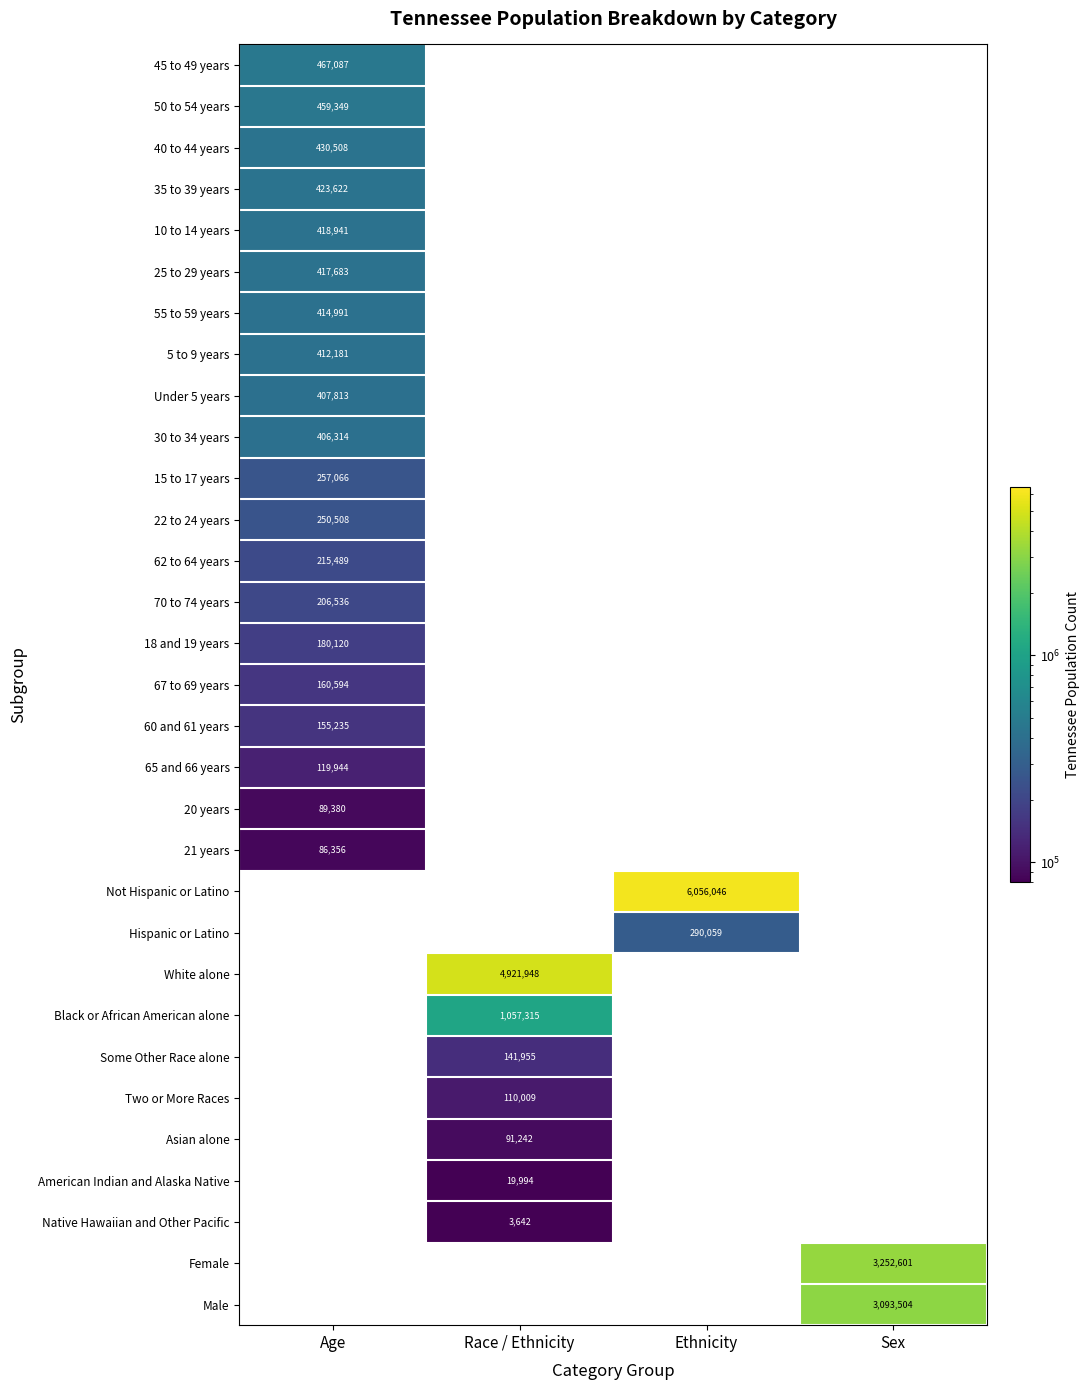

At which label does 15 to 17 years reach its peak?

Age